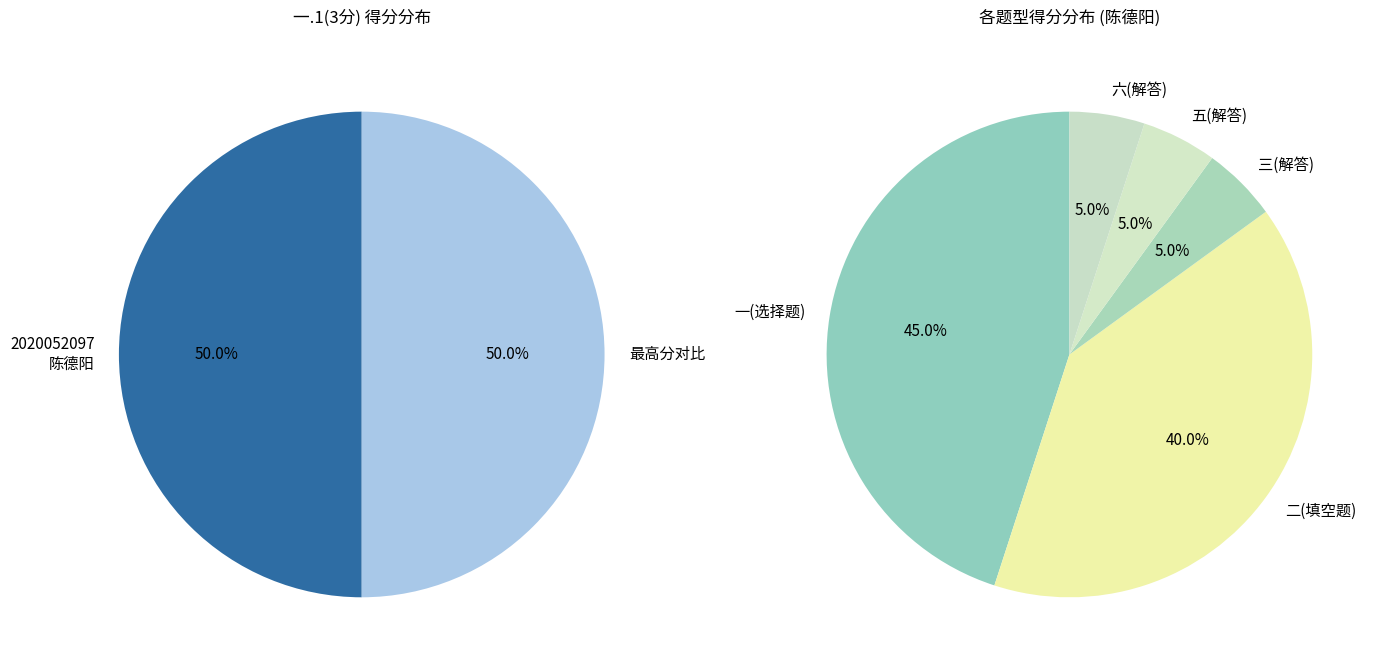

To the nearest percent, what is the average slice percentage?

50%